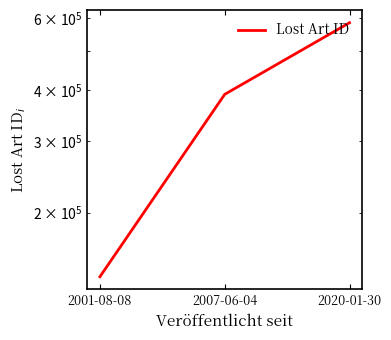

Is it true that the value at 2007-06-04 is 390442?

True